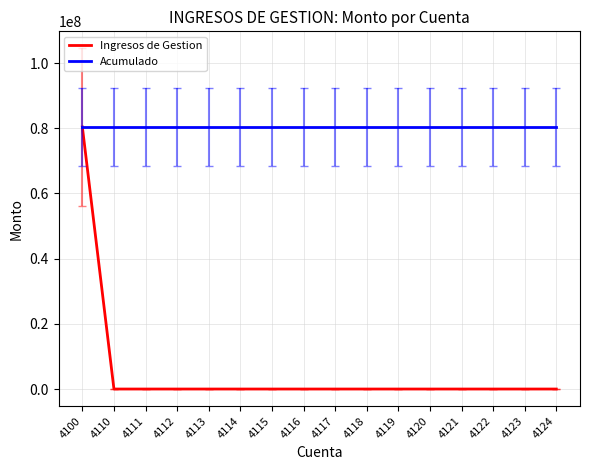

What is the maximum value shown in the chart?

80392767.5